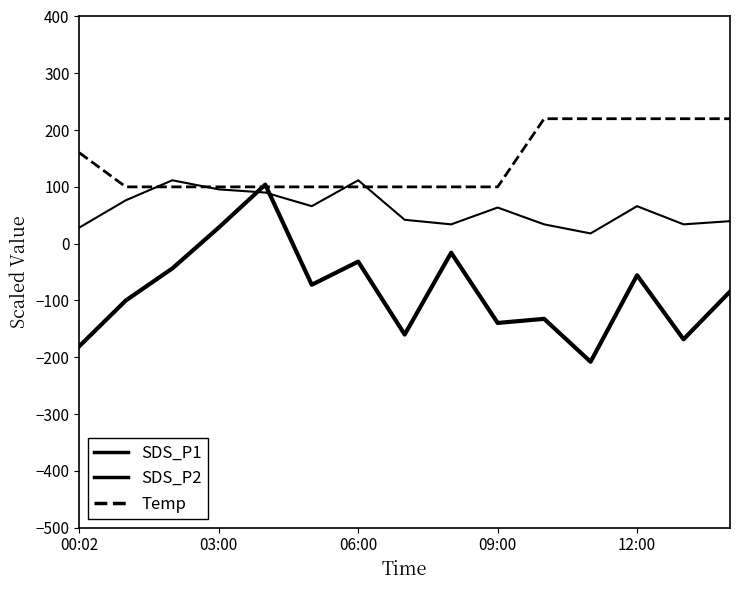

How many lines are shown in the chart?

3